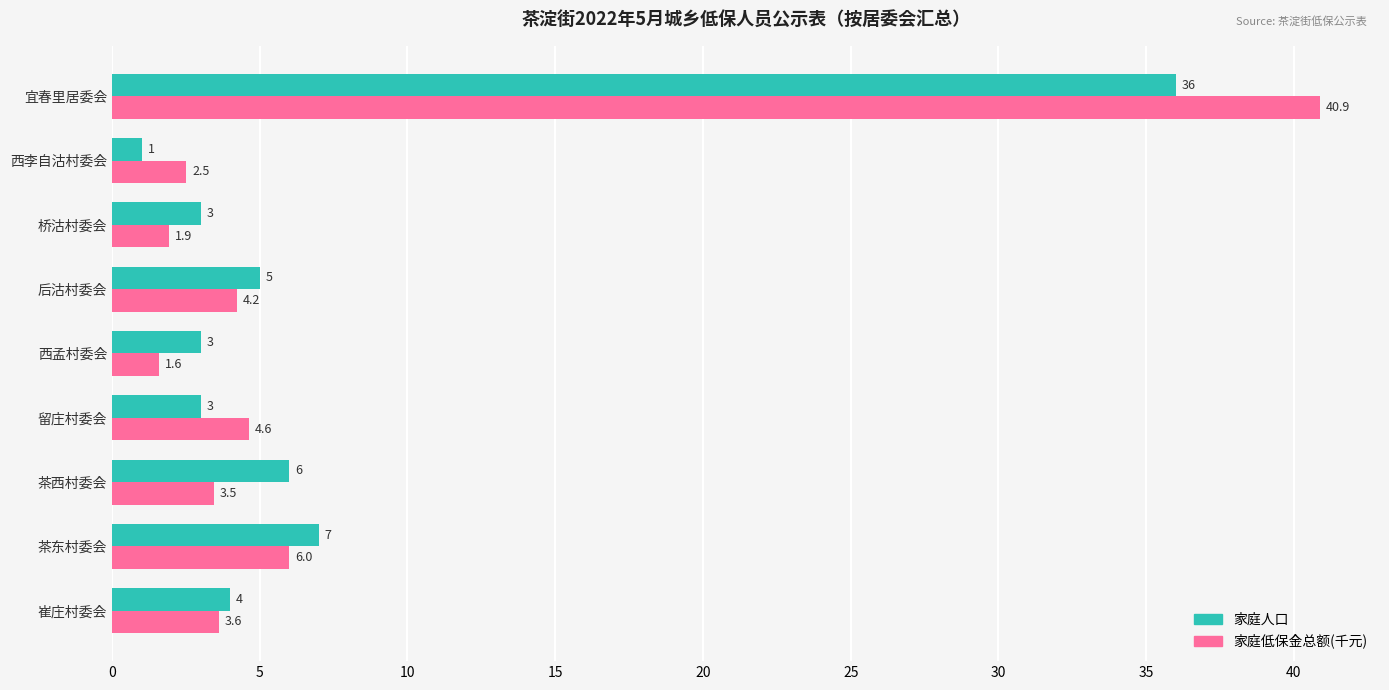

What is the sum of the 家庭人口 values at 西孟村委会 and 桥沽村委会?

6.0